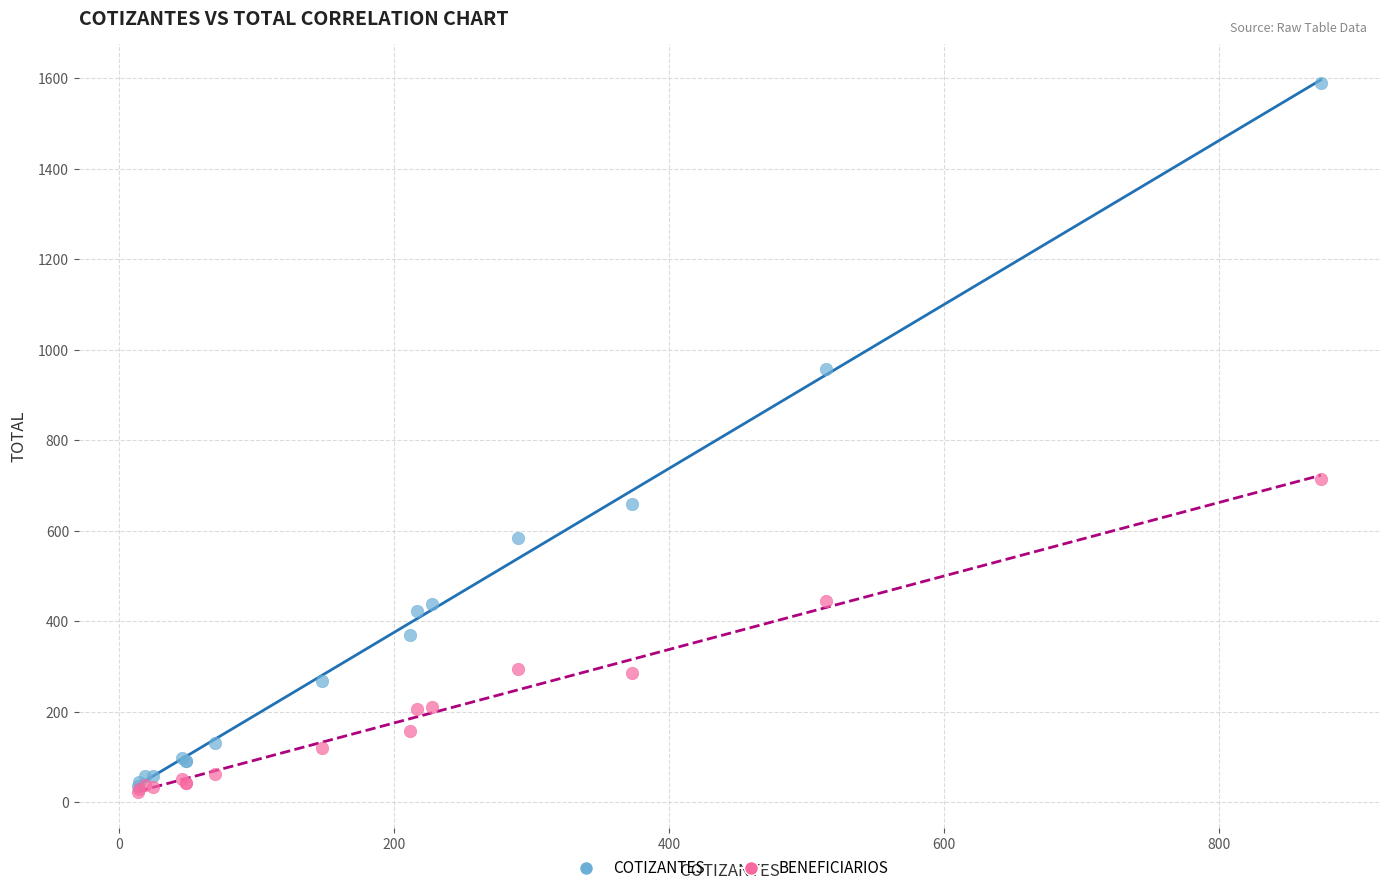

In the COTIZANTES series, what Y value is closest to 812?

958